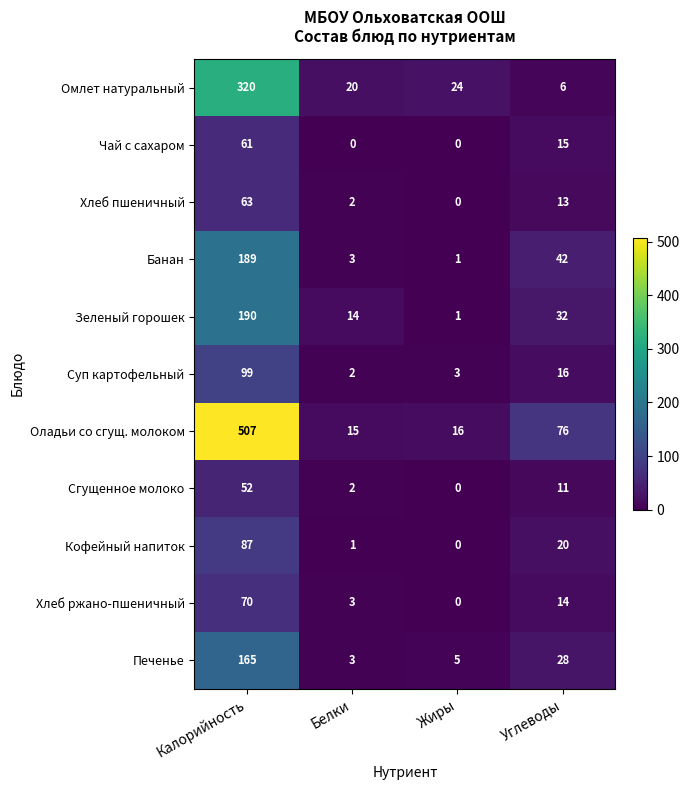

True or false: Омлет натуральный has a value of 6 at Углеводы.

True